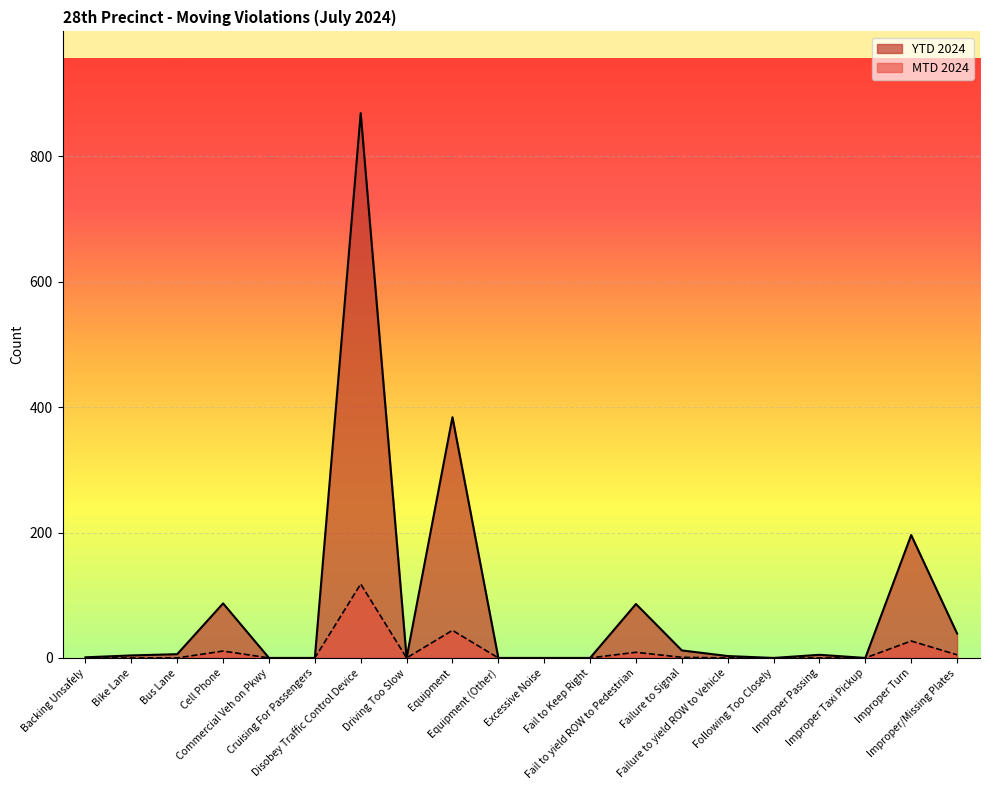

Reading left to right, what are all the values shown in this chart?

MTD 2024: Backing Unsafely=0	Bike Lane=0	Bus Lane=0	Cell Phone=11	Commercial Veh on Pkwy=0	Cruising For Passengers=0	Disobey Traffic Control Device=118	Driving Too Slow=0	Equipment=44	Equipment (Other)=0	Excessive Noise=0	Fail to Keep Right=0	Fail to yield ROW to Pedestrian=9	Failure to Signal=1	Failure to yield ROW to Vehicle=0	Following Too Closely=0	Improper Passing=0	Improper Taxi Pickup=0	Improper Turn=27	Improper/Missing Plates=5
YTD 2024: Backing Unsafely=1	Bike Lane=4	Bus Lane=6	Cell Phone=87	Commercial Veh on Pkwy=0	Cruising For Passengers=0	Disobey Traffic Control Device=869	Driving Too Slow=0	Equipment=384	Equipment (Other)=0	Excessive Noise=0	Fail to Keep Right=0	Fail to yield ROW to Pedestrian=86	Failure to Signal=12	Failure to yield ROW to Vehicle=3	Following Too Closely=0	Improper Passing=5	Improper Taxi Pickup=0	Improper Turn=196	Improper/Missing Plates=39